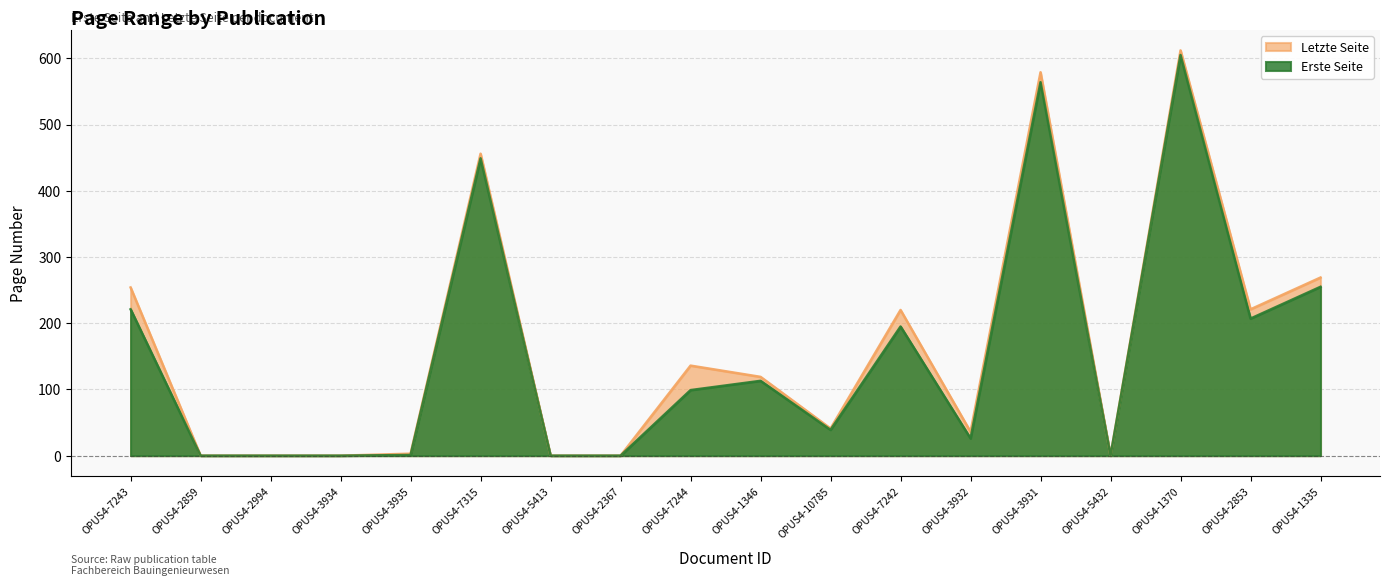

Where is Erste Seite nearest to the value 302?

OPUS4-1335